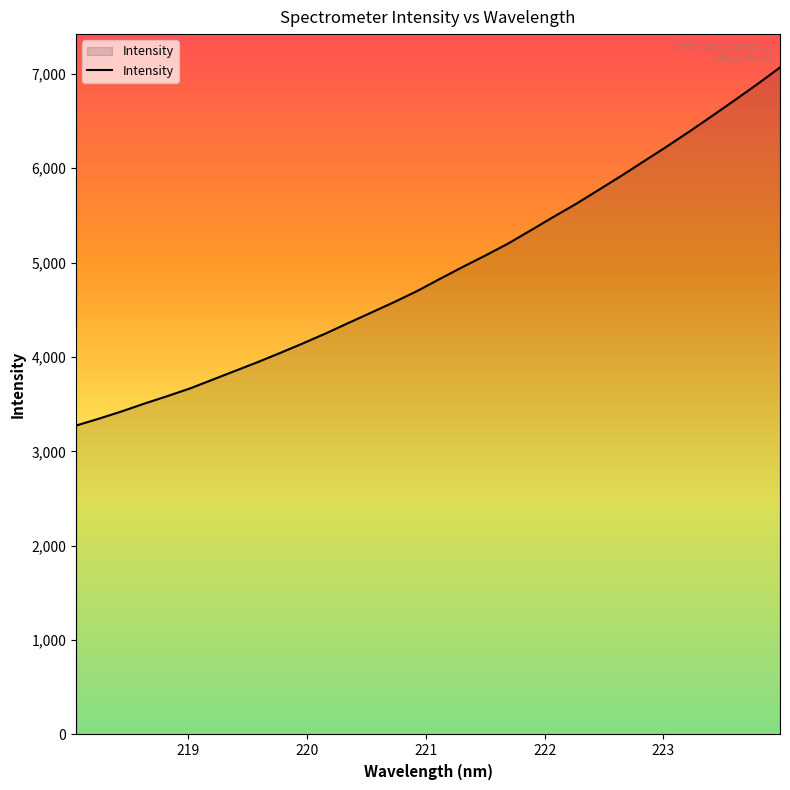

What is the difference between the maximum and minimum values?

3793.9